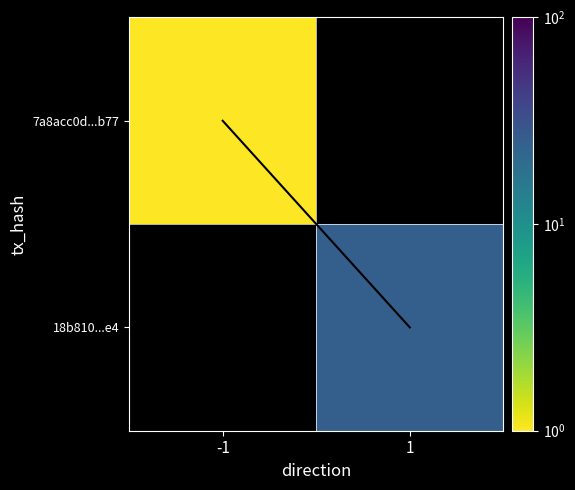

List the labels in order of 7a8acc0d...b77 value, largest first.

-1, 1